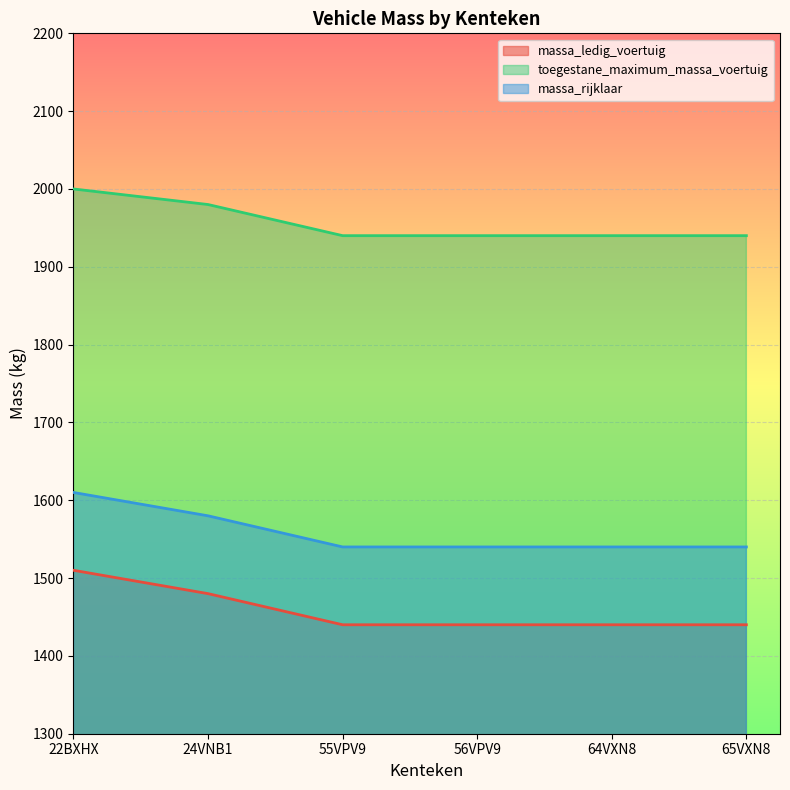

Which series has the largest range (max minus min)?

massa_ledig_voertuig